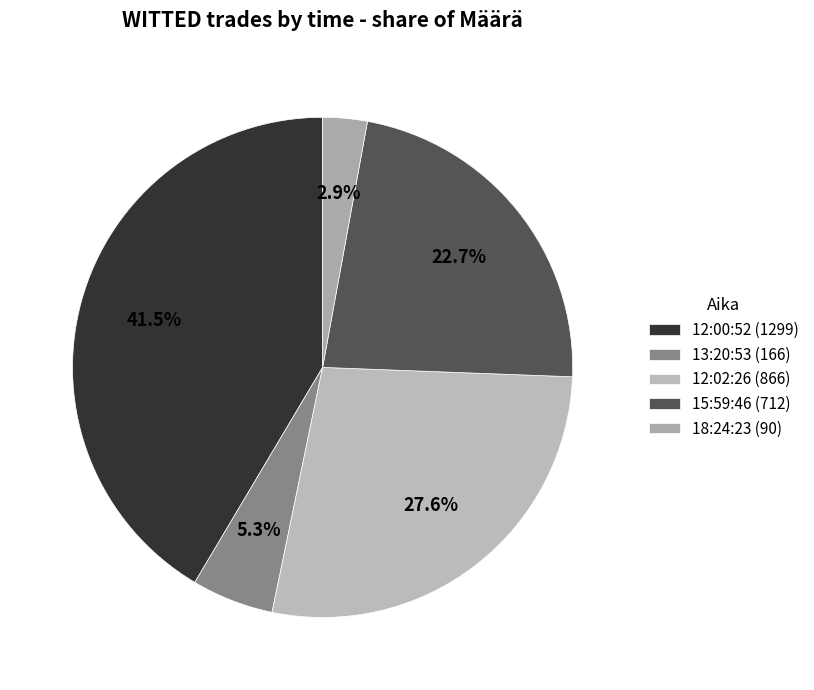

Count the number of slices in the pie.

5